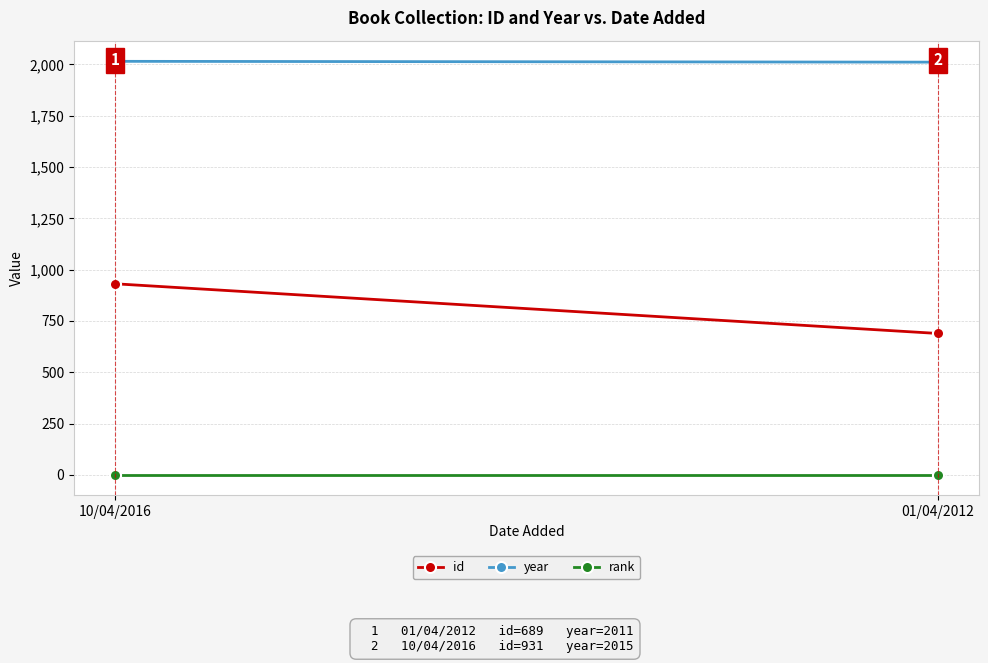

Is the value of year at 01/04/2012 greater than the value of rank at 10/04/2016?

Yes